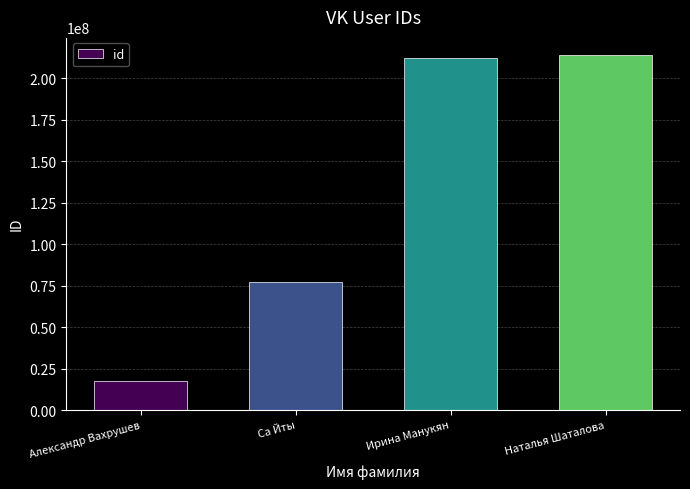

The value at Александр Вахрушев is 17613795. True or false?

True